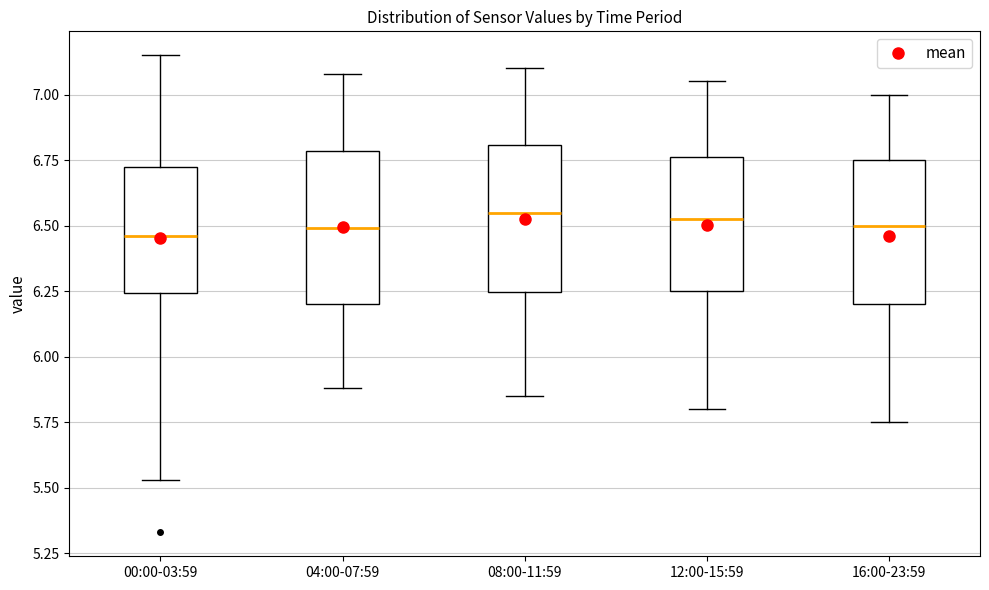

Reading left to right, transcribe this box plot: for each box, give where its median line is, the range the box spans, and where its two whiskers end, as read against the y-axis. The values are not printed on the chart, so give them approximately, as read against the axis.

00:00-03:59: median 6.45, box 6.25 to 6.75, whiskers 5.55 to 7.15
04:00-07:59: median 6.50, box 6.20 to 6.80, whiskers 5.90 to 7.10
08:00-11:59: median 6.55, box 6.25 to 6.80, whiskers 5.85 to 7.10
12:00-15:59: median 6.55, box 6.25 to 6.75, whiskers 5.80 to 7.05
16:00-23:59: median 6.50, box 6.20 to 6.75, whiskers 5.75 to 7.00